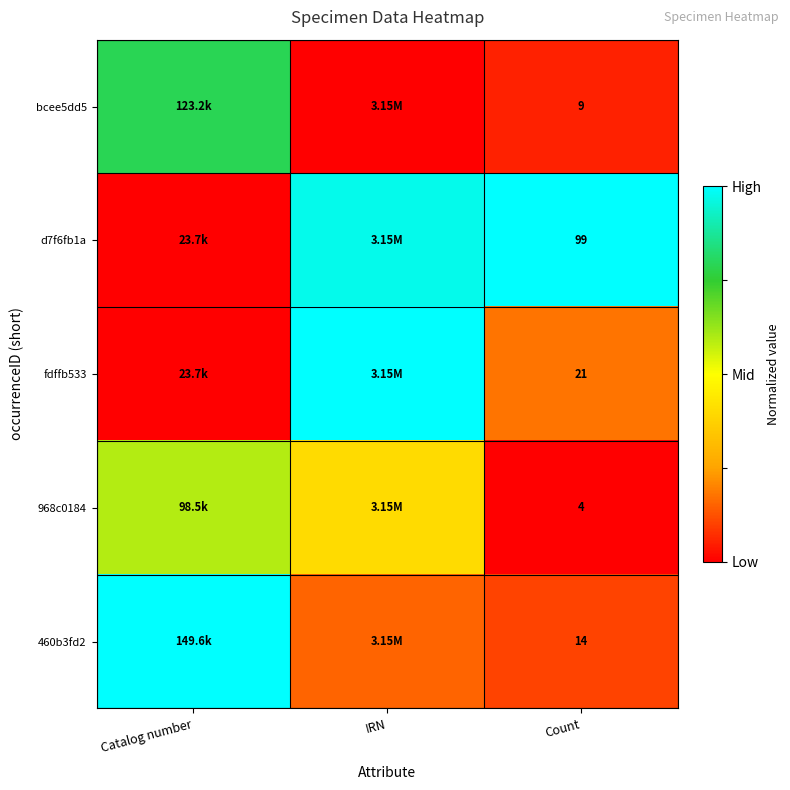

What is the spread (max minus min) of values at Count?

95.0